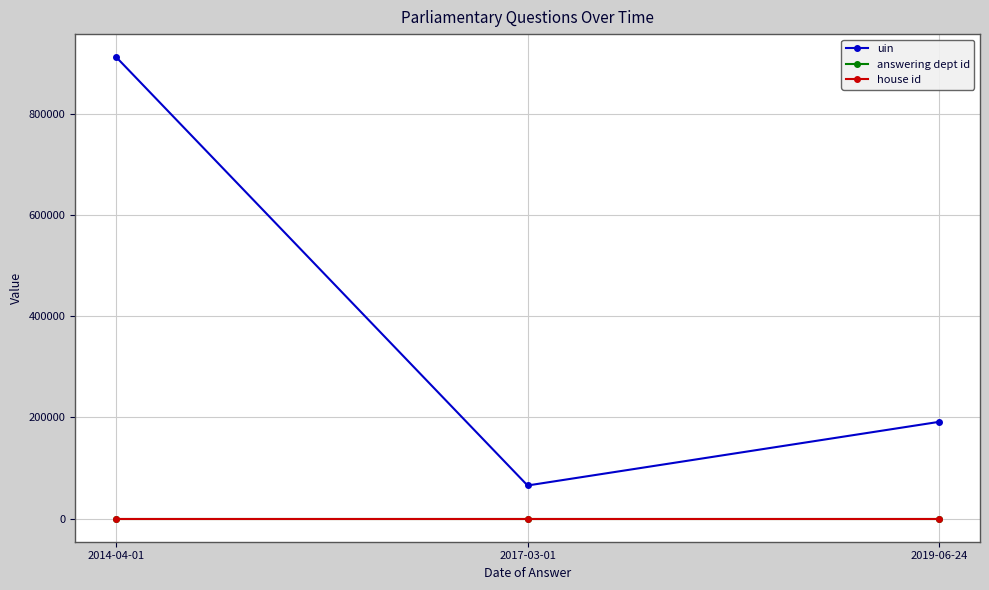

At how many categories does at least one series exceed 256598?

1